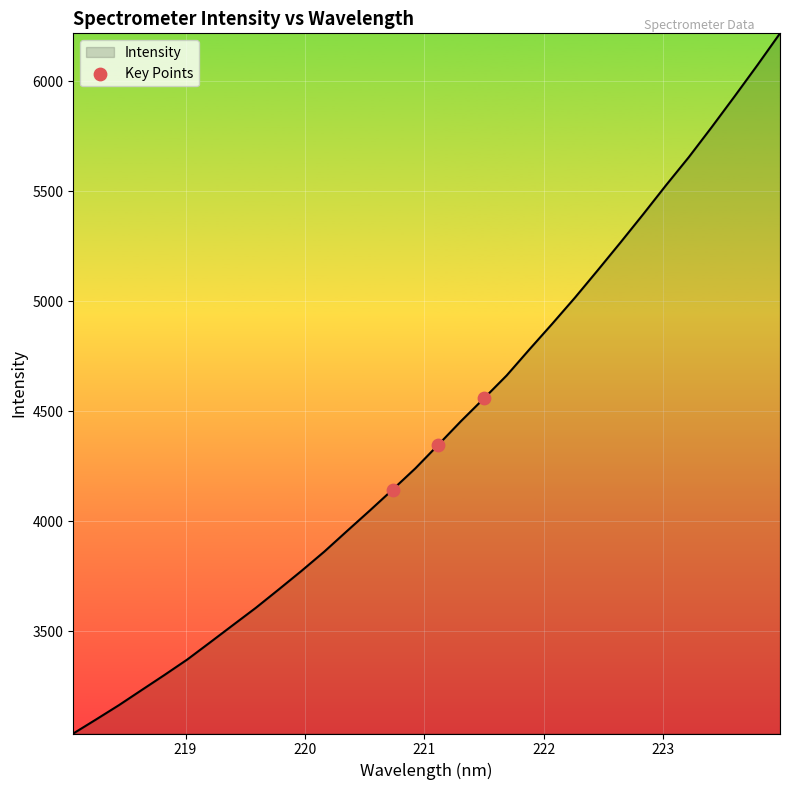

What is the difference between the maximum and minimum values?

3182.5